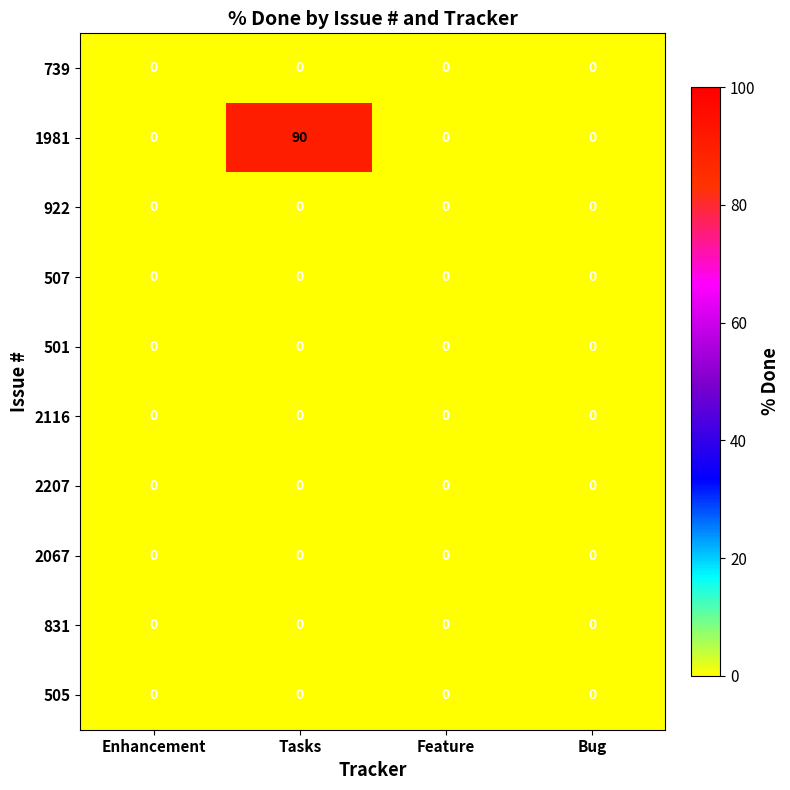

At how many categories does at least one series exceed 85?

1